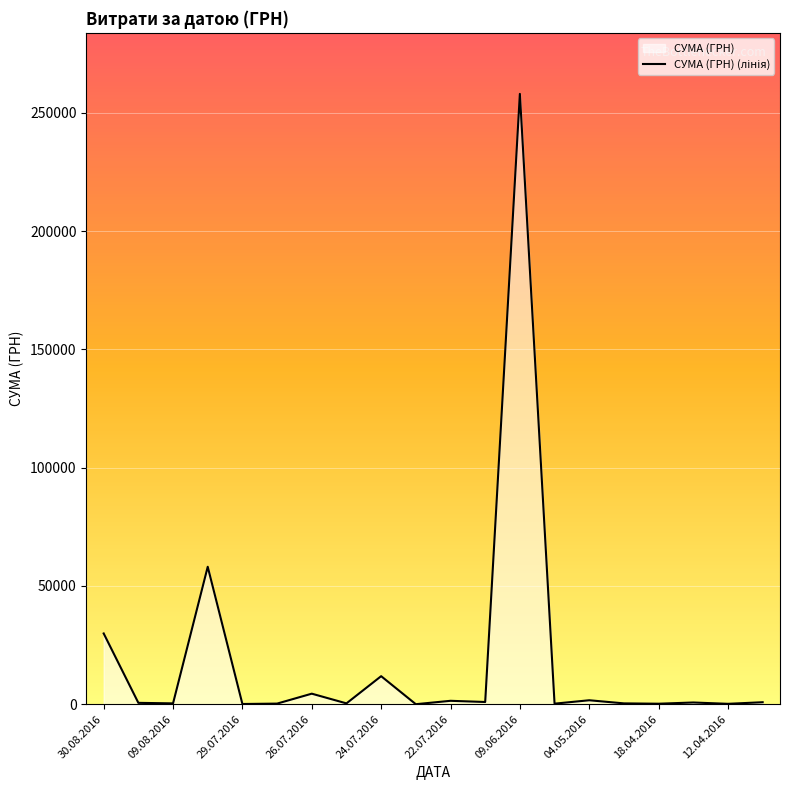

True or false: the data has more than 1 interior local peaks.

True